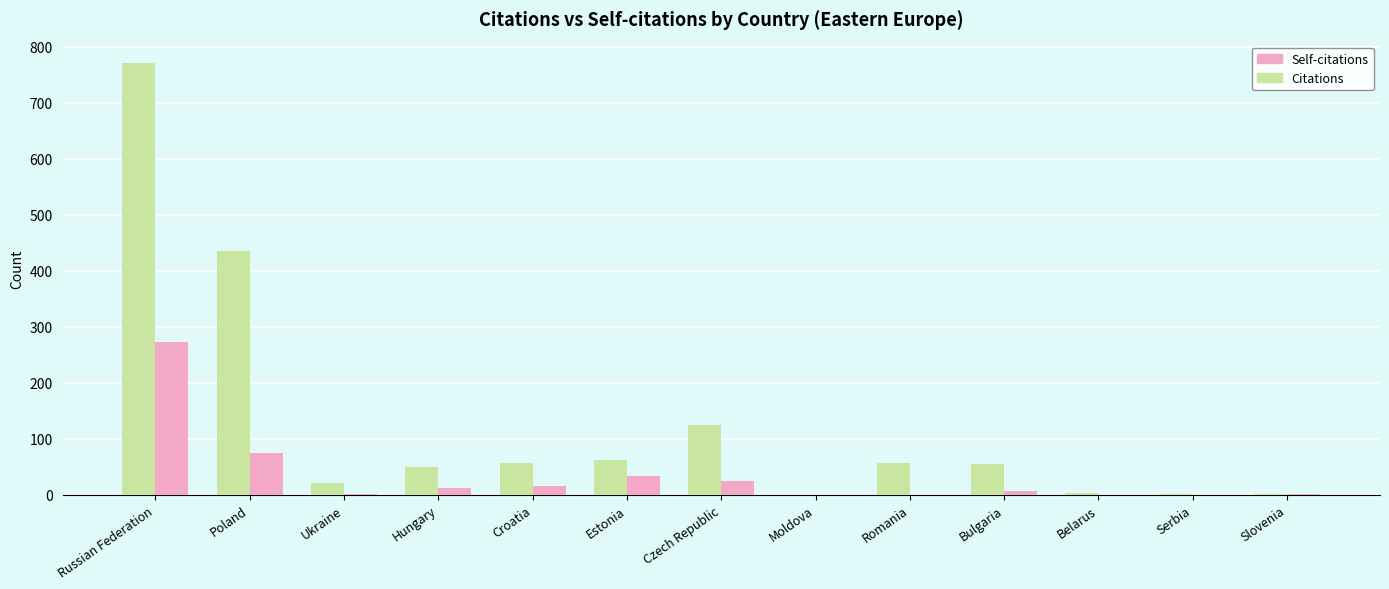

What is the sum of all Self-citations values?

441